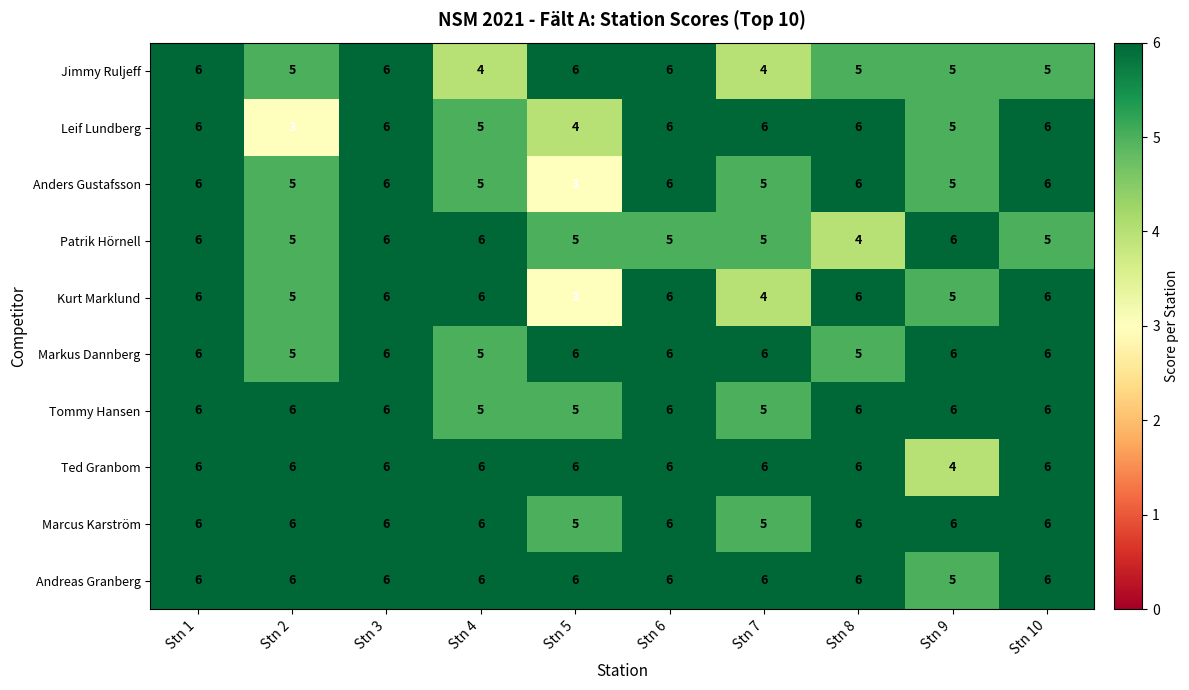

What is the sum of the Ted Granbom values at Stn 1 and Stn 9?

10